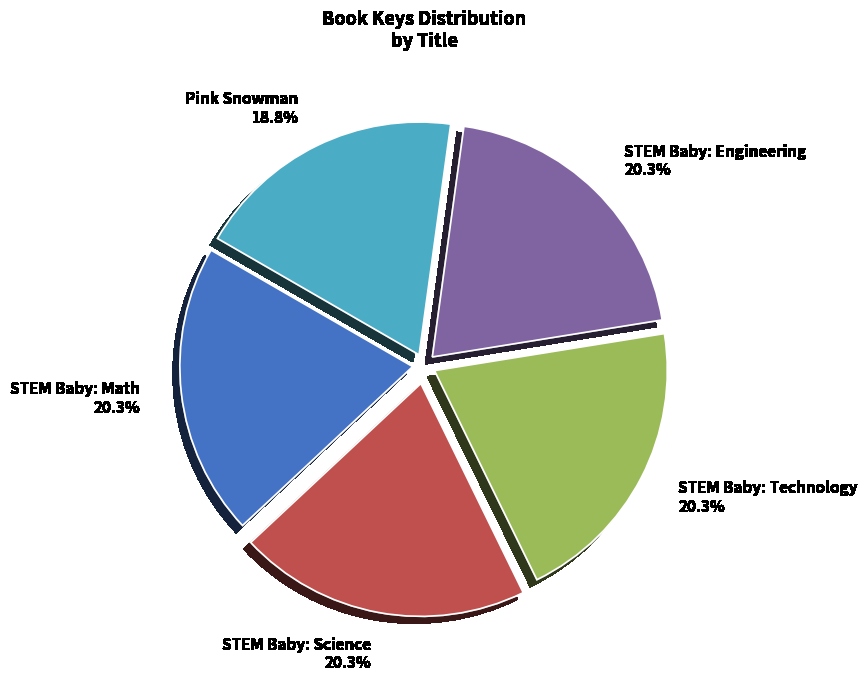

Does any single category account for the majority?

No